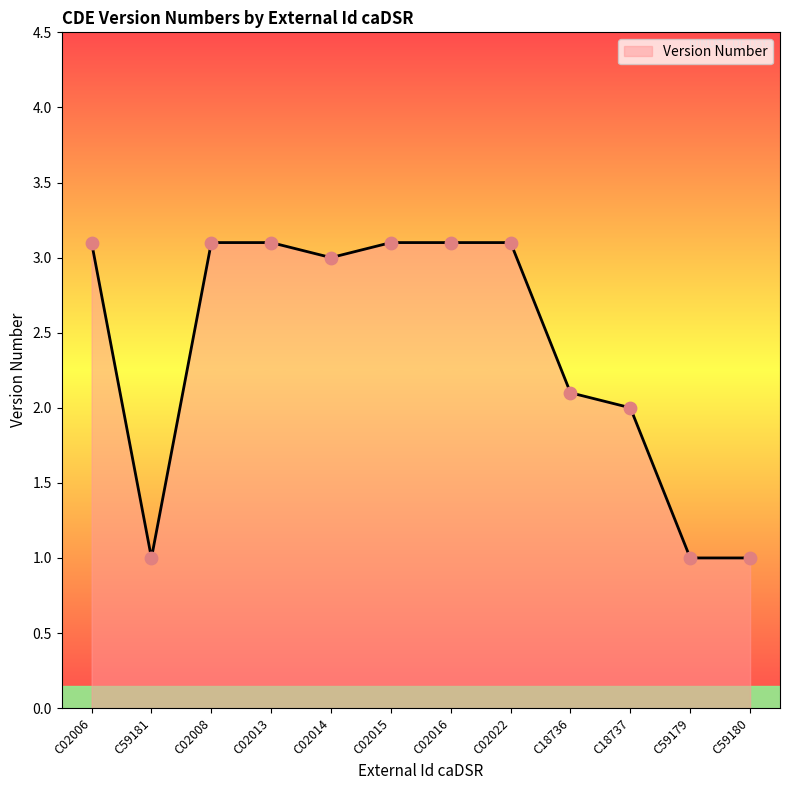

Approximately how many times larger is the value at C02014 compared to C59179?

3.0